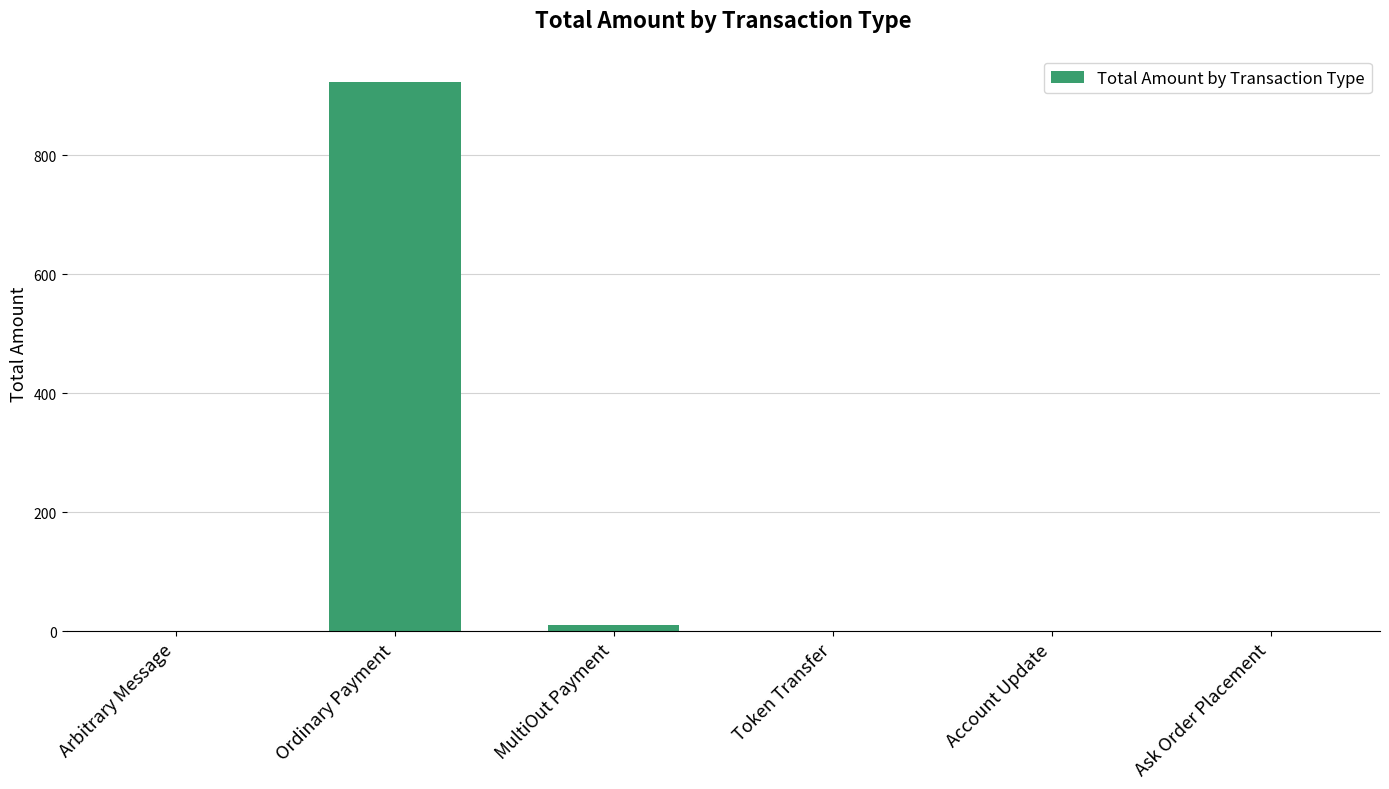

What is the change in value from Arbitrary Message to Ordinary Payment?

+923.0